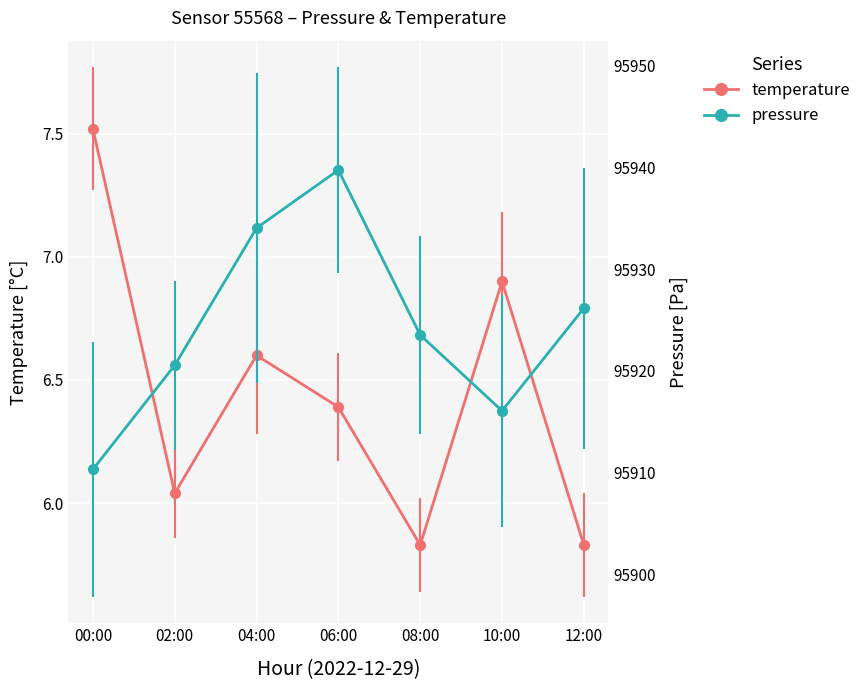

At which category does pressure reach its first local valley?

10:00